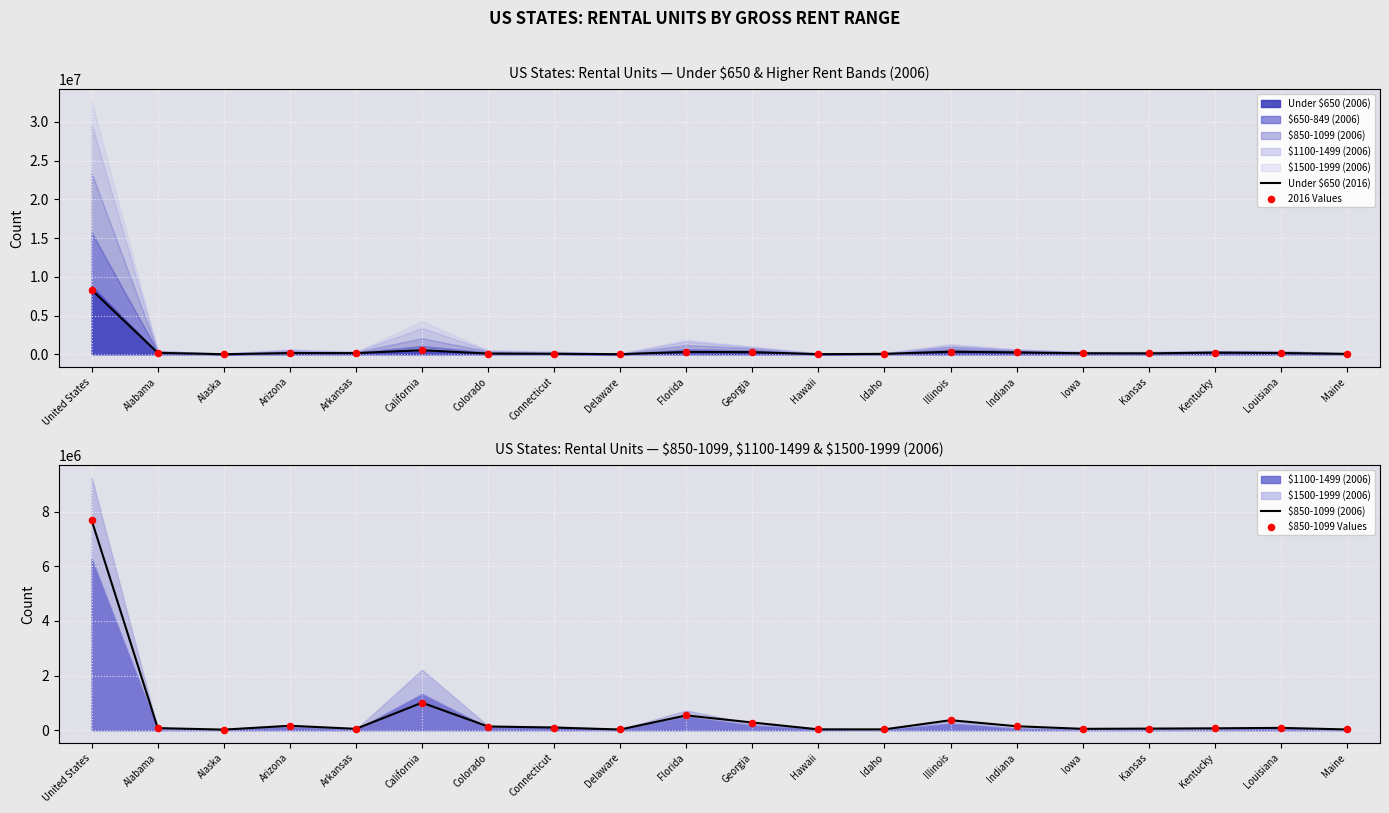

What is the total value across all series at Idaho?

167876